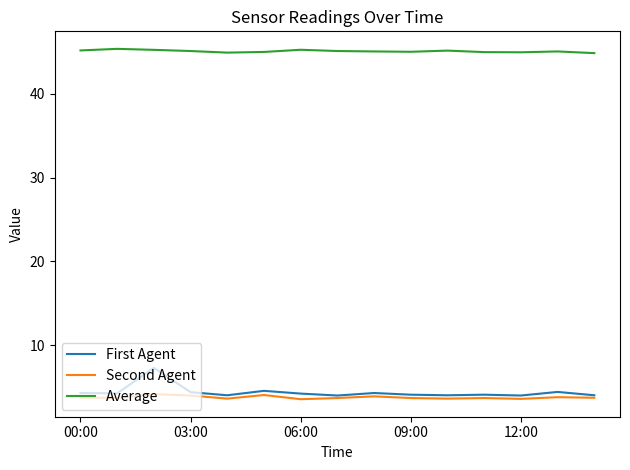

What is the smallest value displayed?

3.5